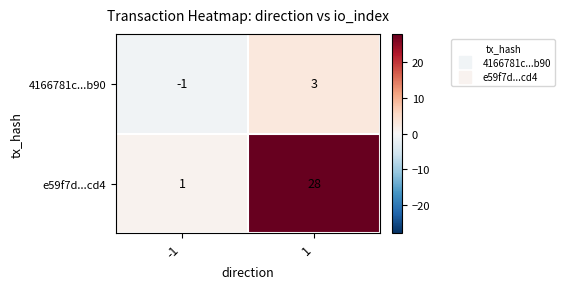

What is the maximum value for 4166781c...b90?

3